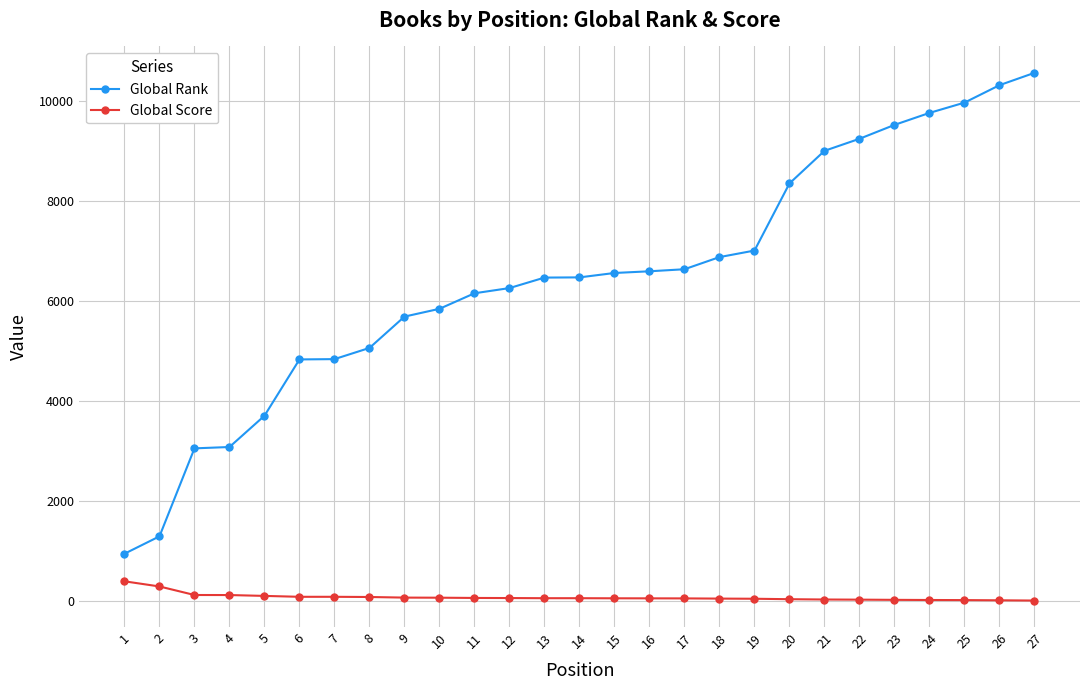

Does the chart have visible grid lines?

Yes